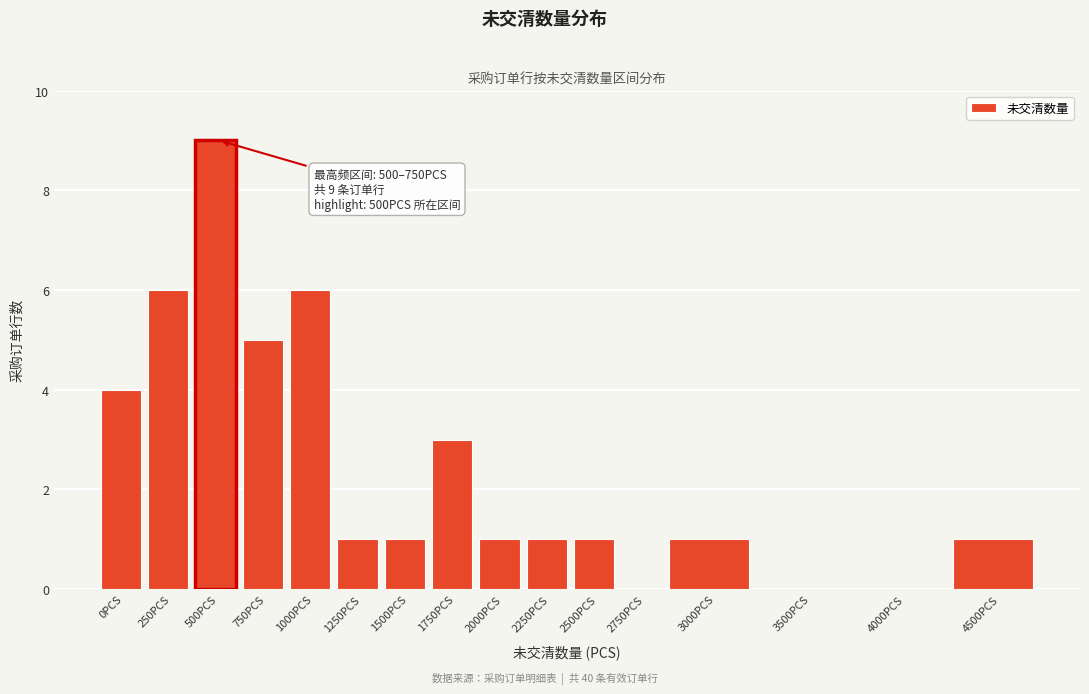

Reading left to right, list all the values displayed in this chart.

0PCS=4	250PCS=6	500PCS=9	750PCS=5	1000PCS=6	1250PCS=1	1500PCS=1	1750PCS=3	2000PCS=1	2250PCS=1	2500PCS=1	2750PCS=0	3000PCS=1	3500PCS=0	4000PCS=0	4500PCS=1